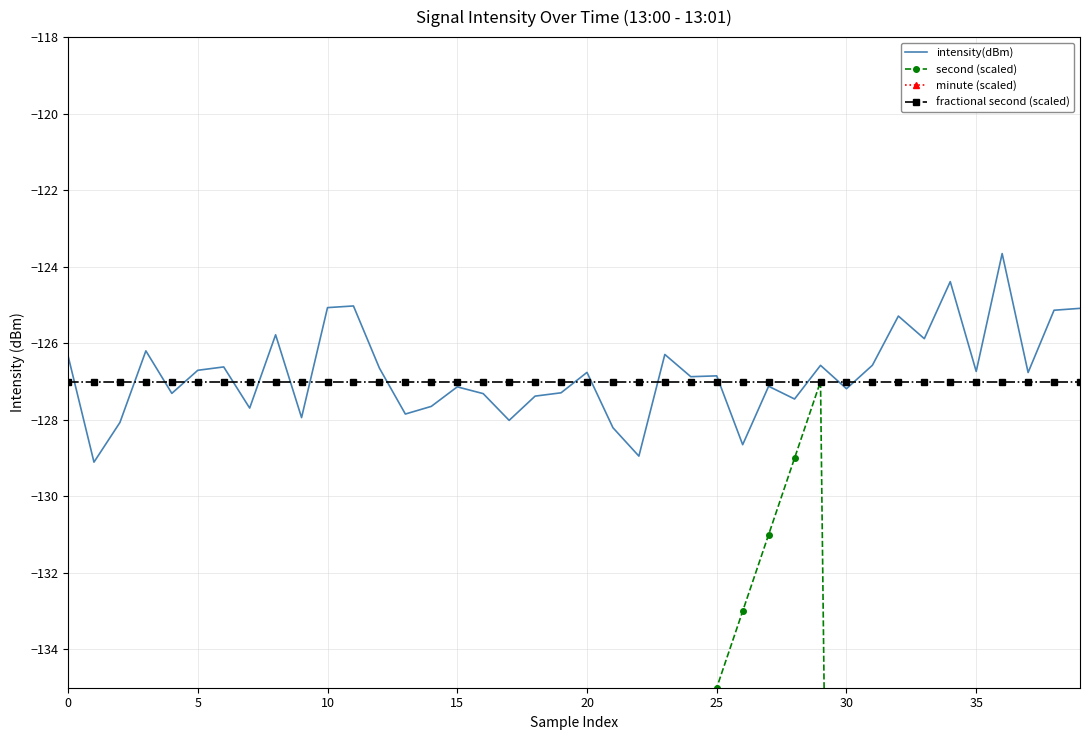

What is the lowest value of the fractional second (scaled) series?

-127.0